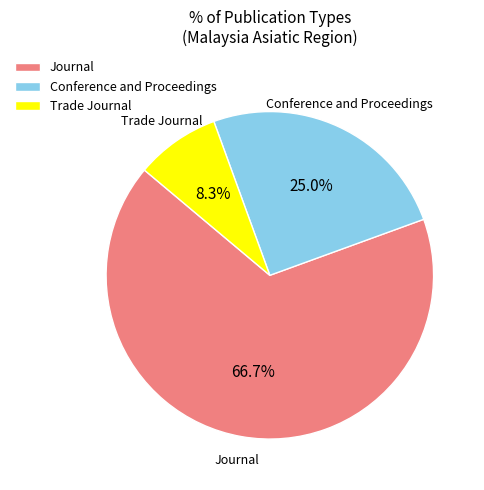

What is the smallest slice in the pie chart?

Trade Journal